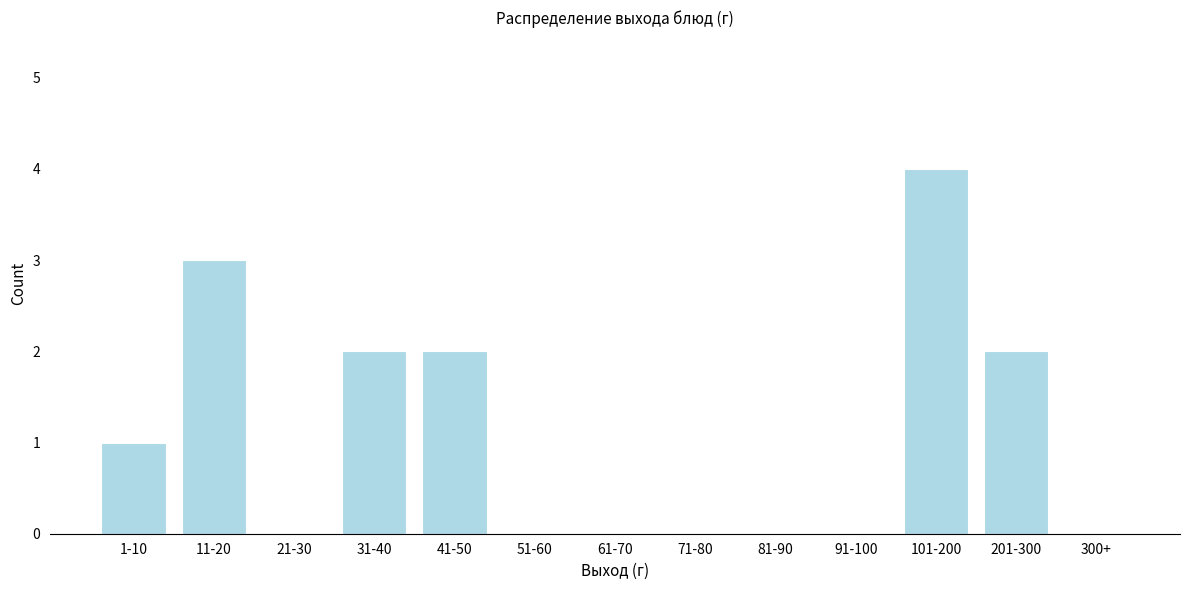

Reading right to left, list all the values displayed in this chart.

300+=0	201-300=2	101-200=4	91-100=0	81-90=0	71-80=0	61-70=0	51-60=0	41-50=2	31-40=2	21-30=0	11-20=3	1-10=1